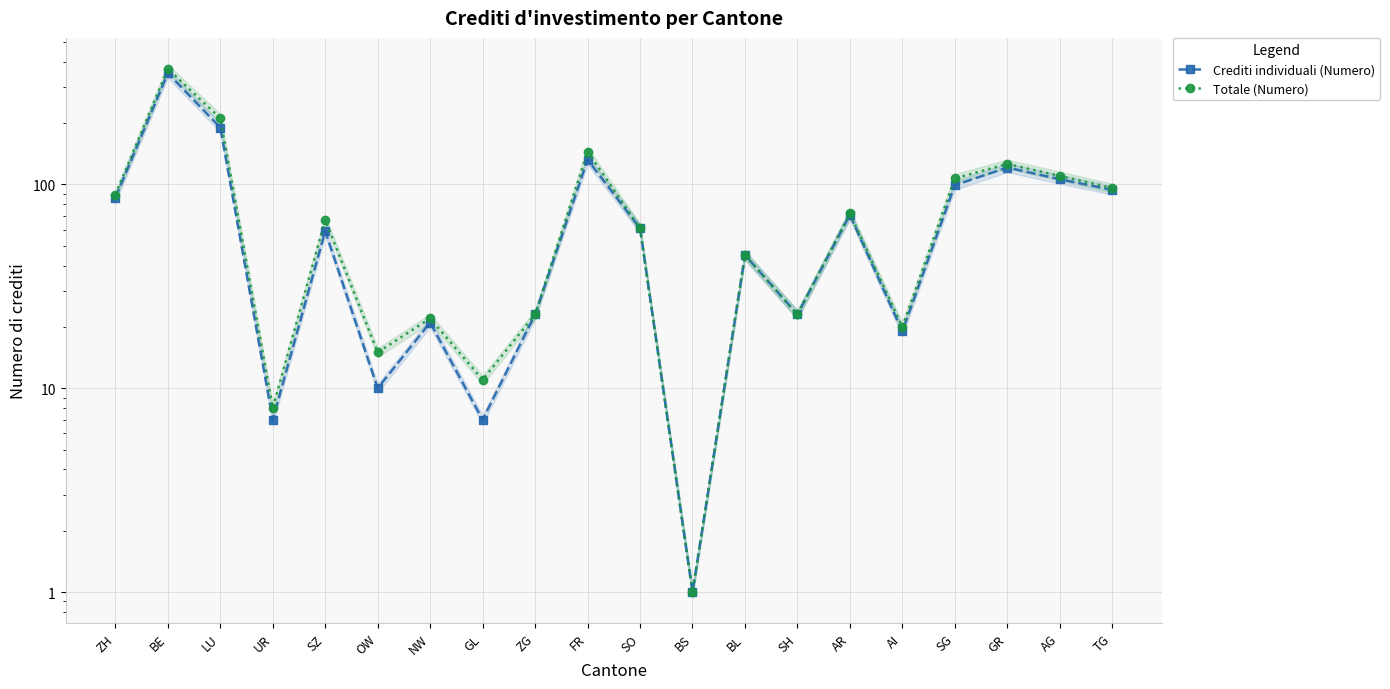

Where does the Crediti individuali (Numero) series first go above 61?

ZH